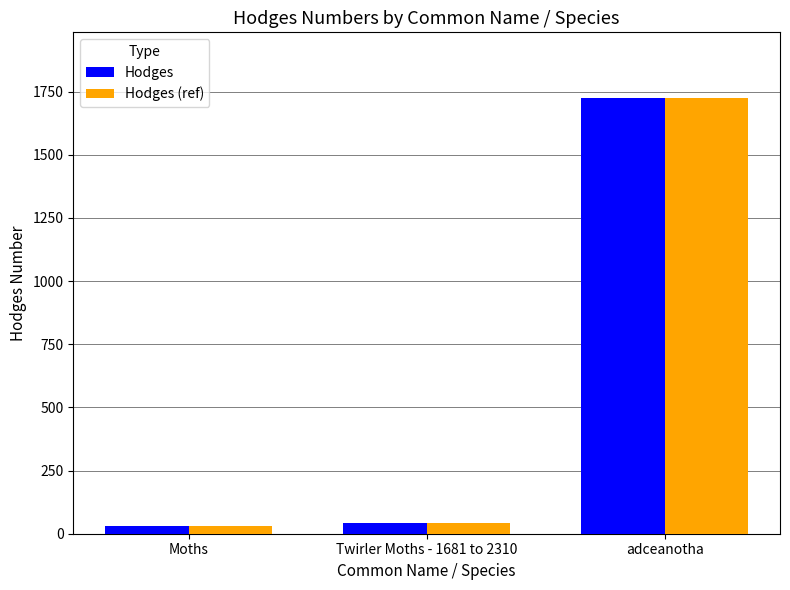

What is the difference between the maximum and minimum values in the Hodges (ref) series?

1697.0